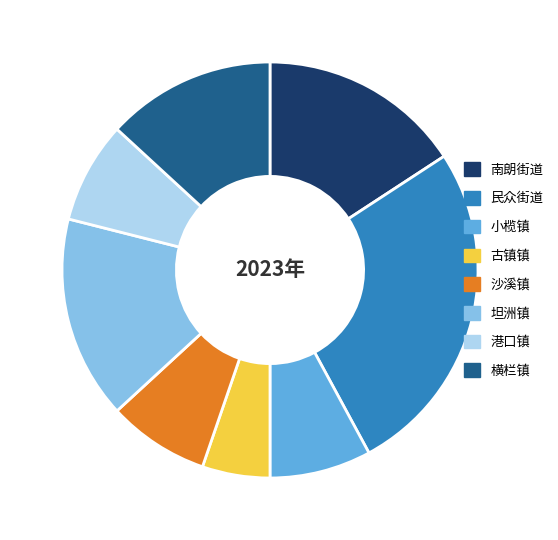

Between 古镇镇 and 南朗街道, which is larger?

南朗街道